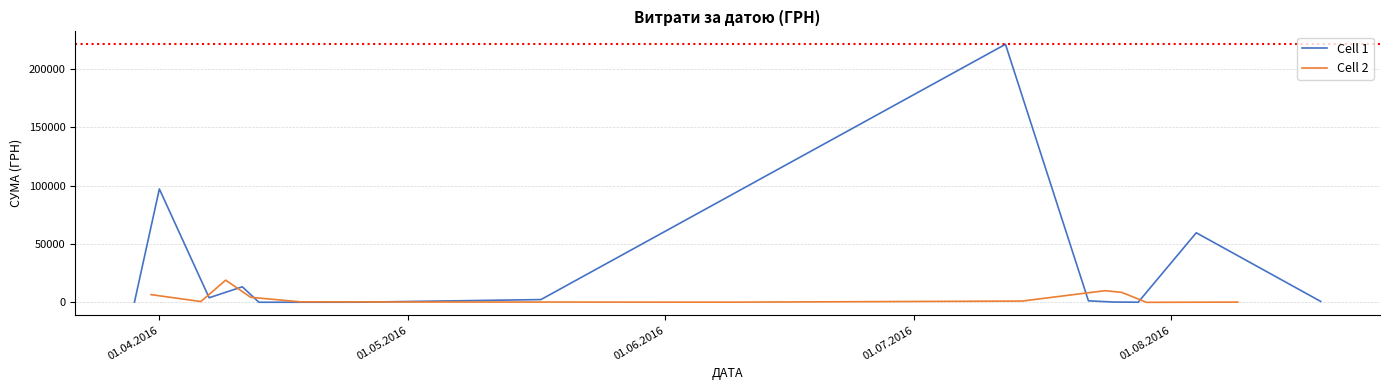

What is the maximum value for Cell 1?

221138.5